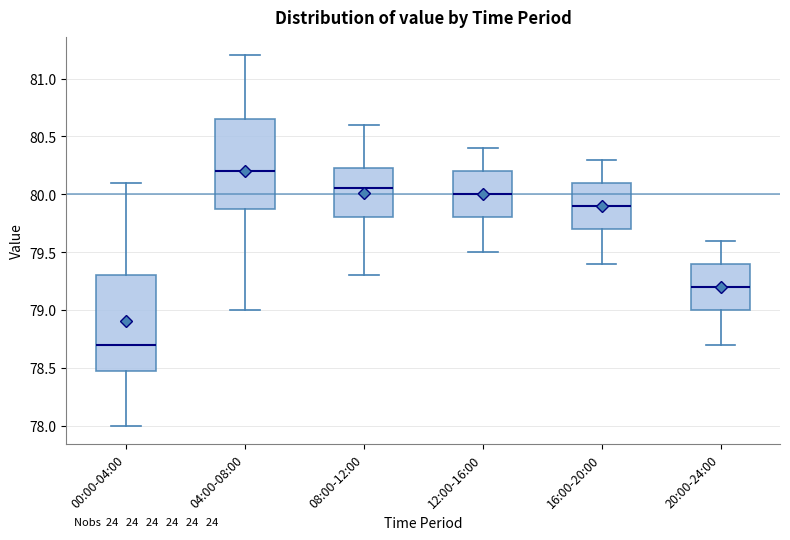

Which box is the tallest, from its lower edge to its upper edge?

00:00-04:00